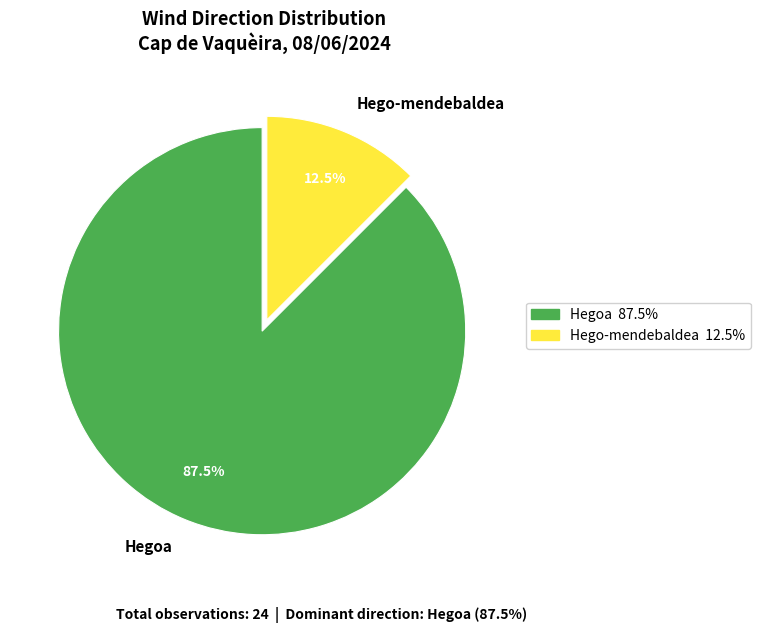

Which has a higher value, Hego-mendebaldea or Hegoa?

Hegoa